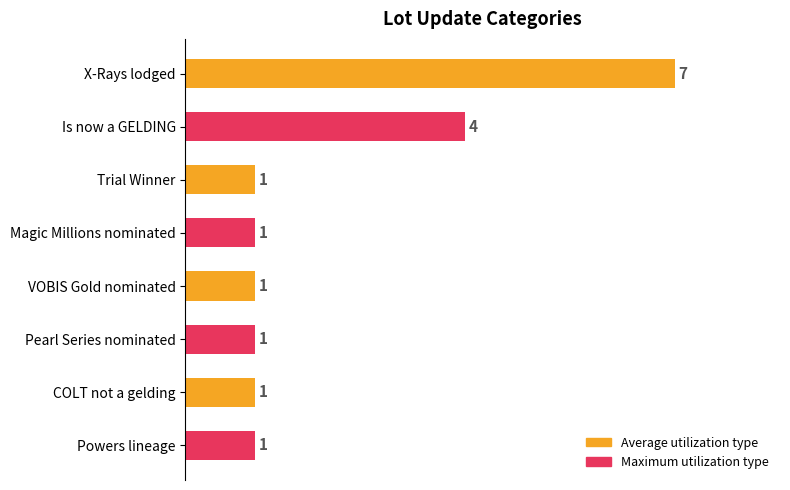

What is the difference between the maximum and minimum values?

6